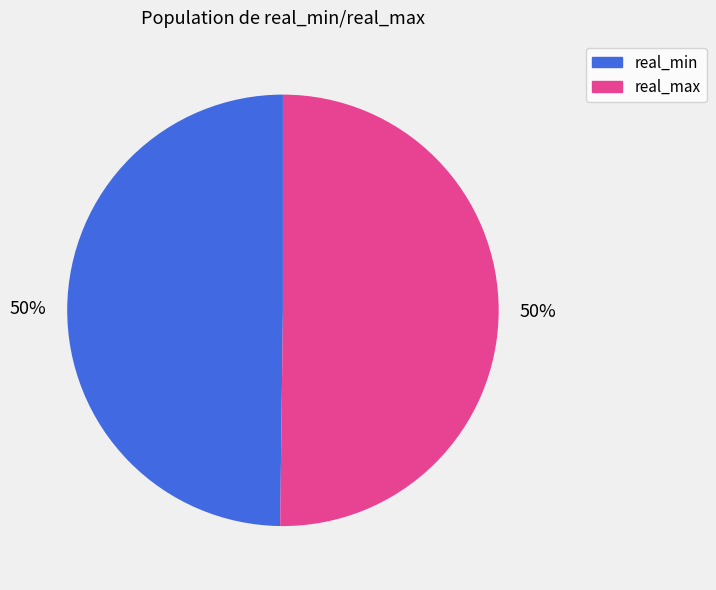

To the nearest percent, what is the average slice percentage?

50%